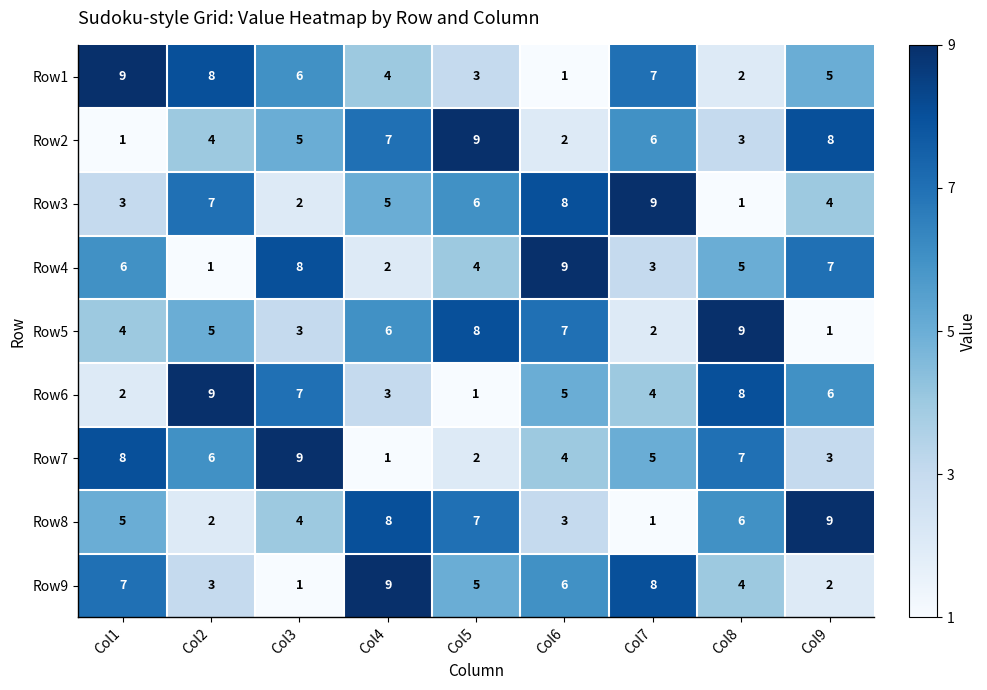

Where is Row5 nearest to the value 5?

Col2